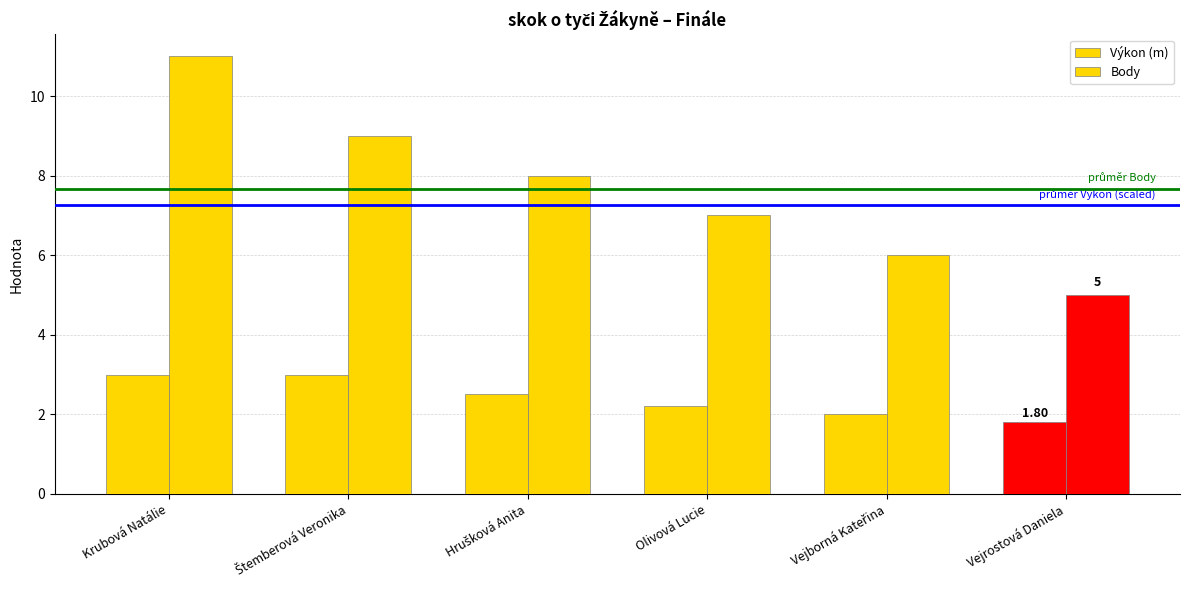

How many distinct data groups are displayed?

2